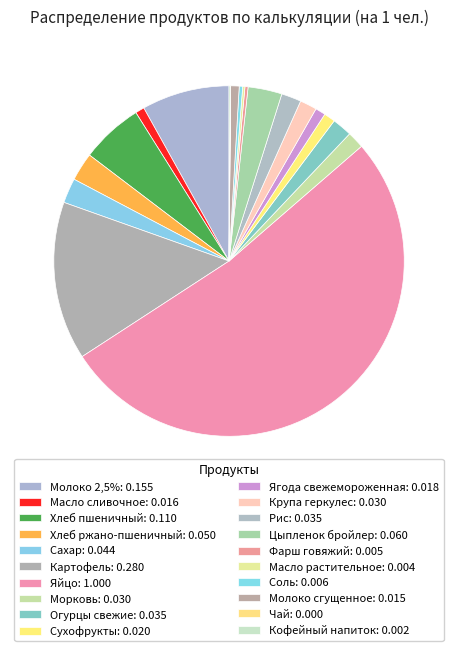

Do Молоко сгущенное and Ягода свежемороженная together represent more than half of the pie?

No